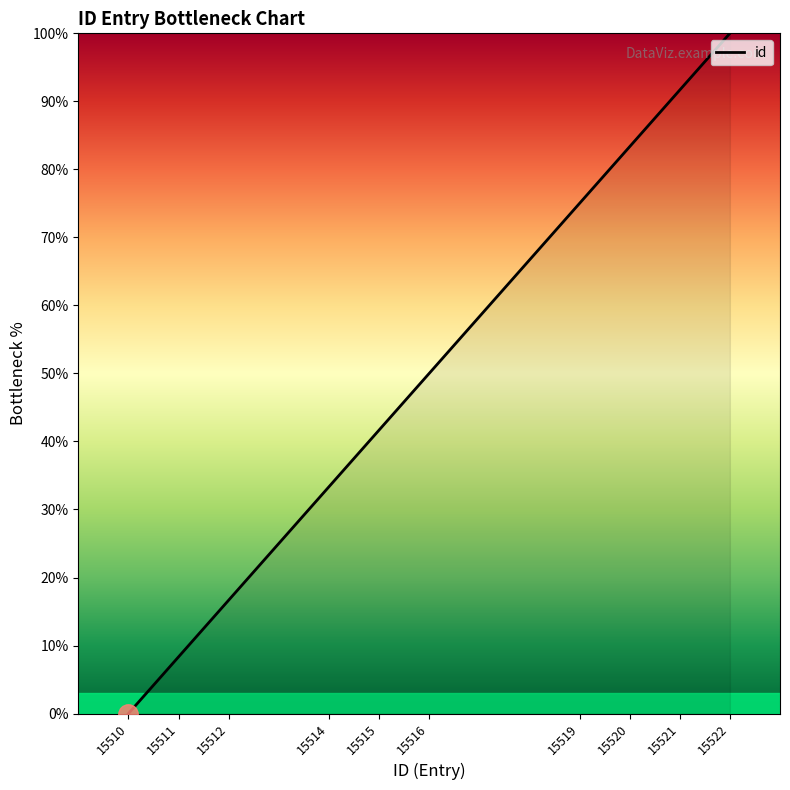

Rank the categories by value from highest to lowest.

15522, 15521, 15520, 15519, 15516, 15515, 15514, 15512, 15511, 15510